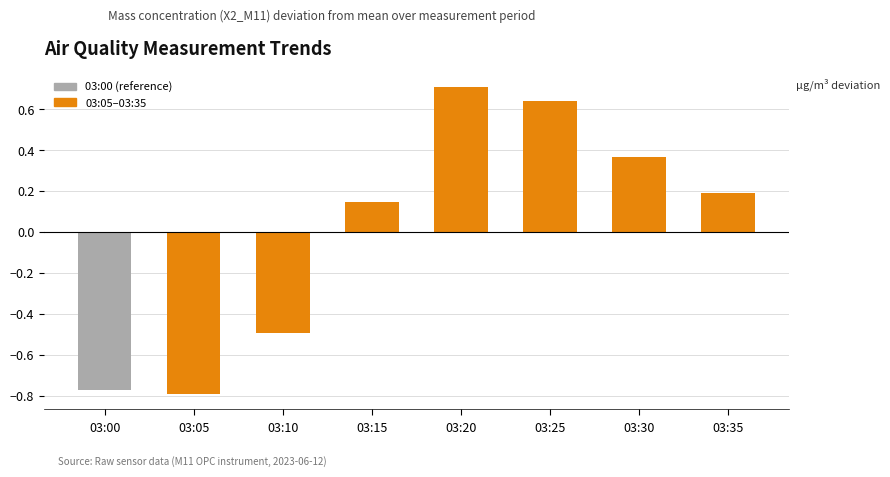

Rank the categories by value from lowest to highest.

03:05, 03:00, 03:10, 03:15, 03:35, 03:30, 03:25, 03:20